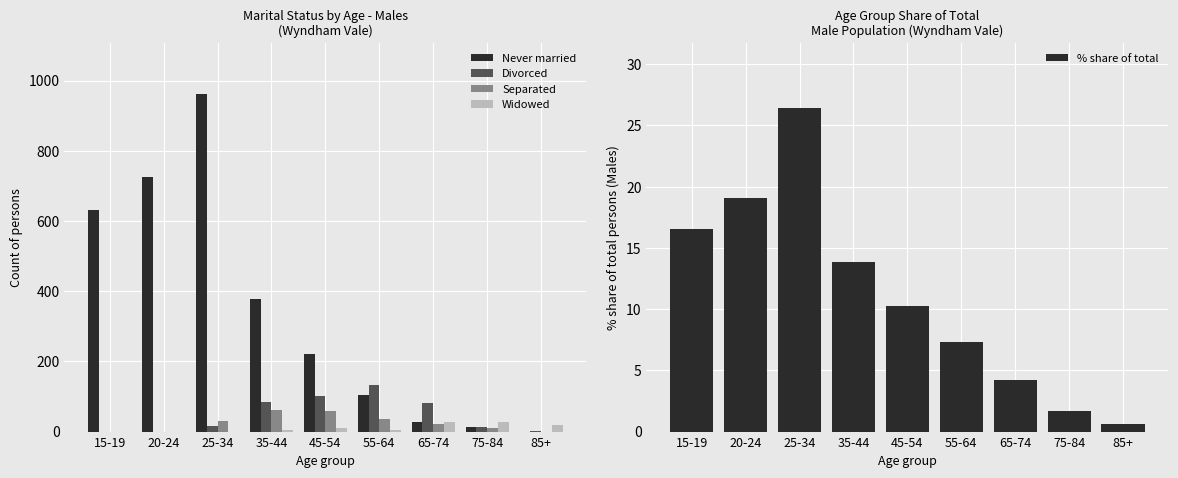

What is the spread (max minus min) of values at 55-64?

127.0